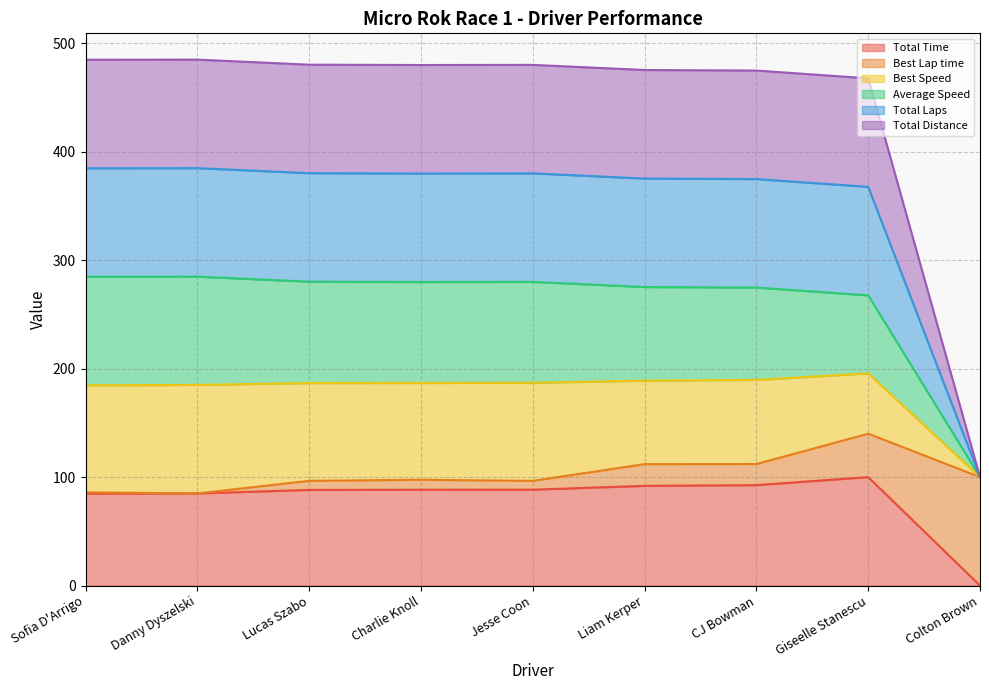

Between Lucas Szabo and Jesse Coon, which series saw the biggest shift?

Total Time